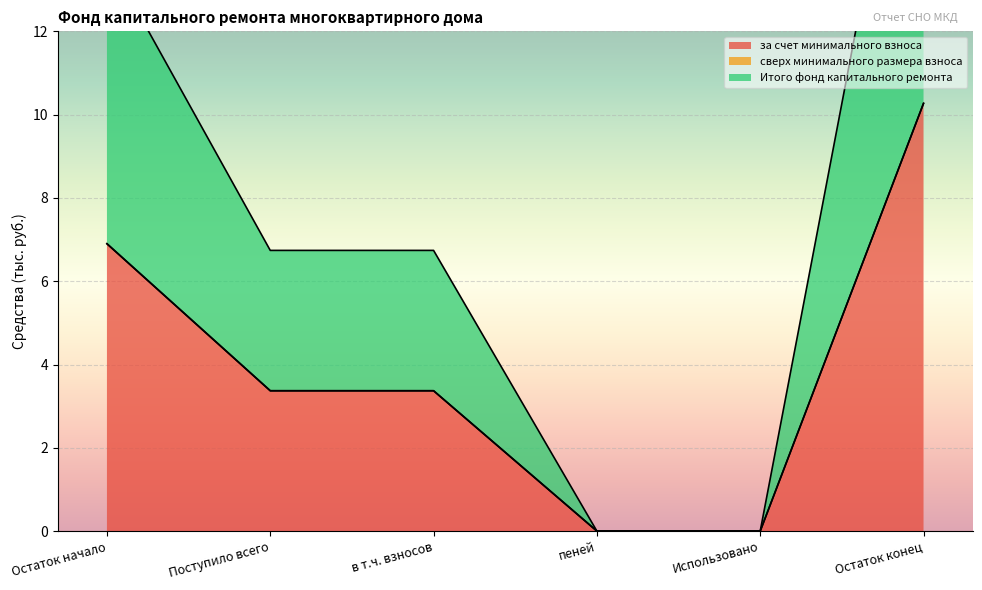

True or false: Итого фонд капитального ремонта has more than 2 interior local peaks.

False